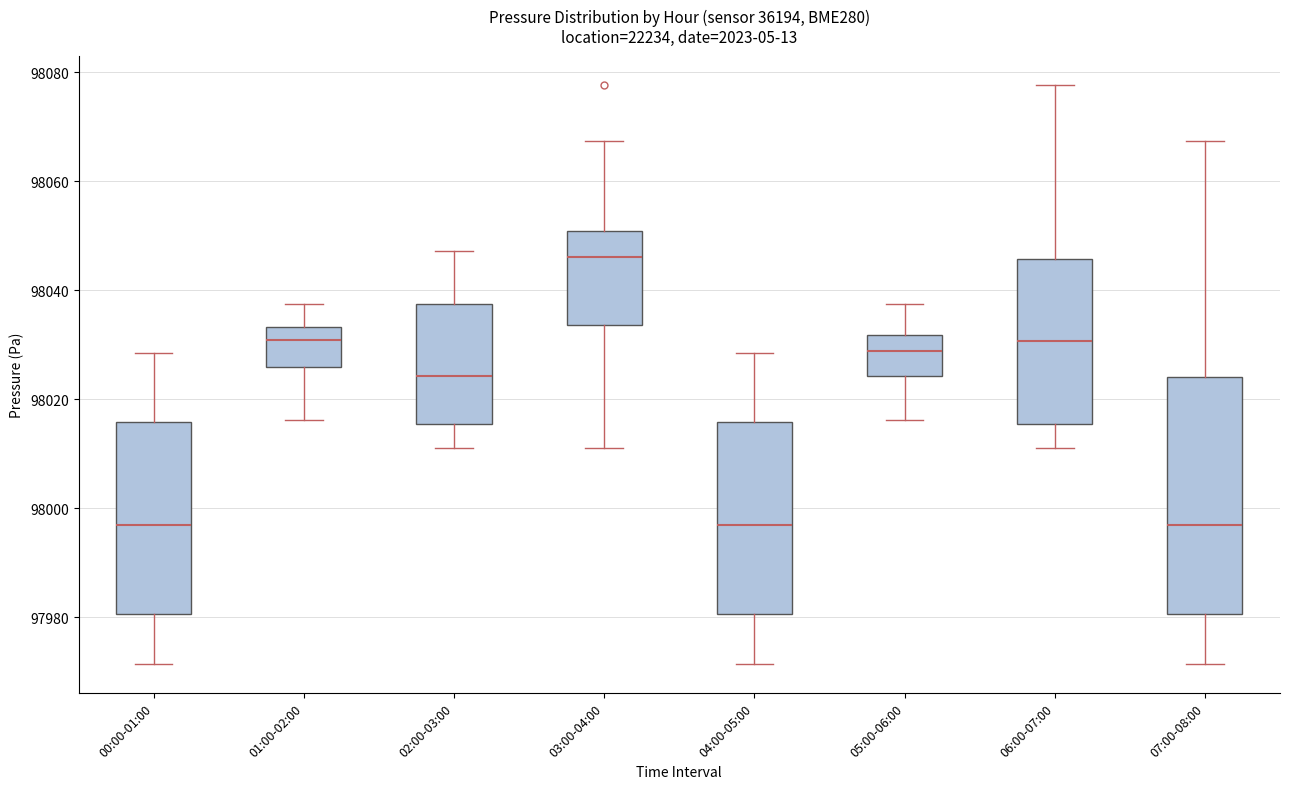

Where does the upper whisker of the box for 01:00-02:00 end on the y-axis? The values are not printed on the chart, so give them approximately, as read against the axis.

98038